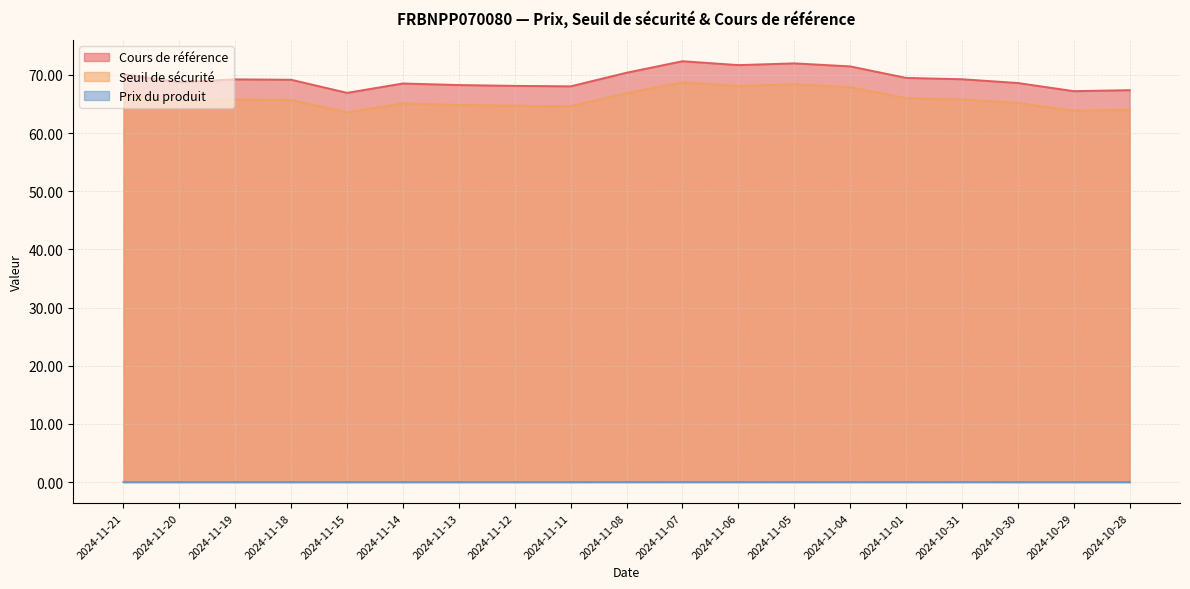

What is the difference between the Seuil de sécurité values at 2024-11-04 and 2024-11-20?

2.6